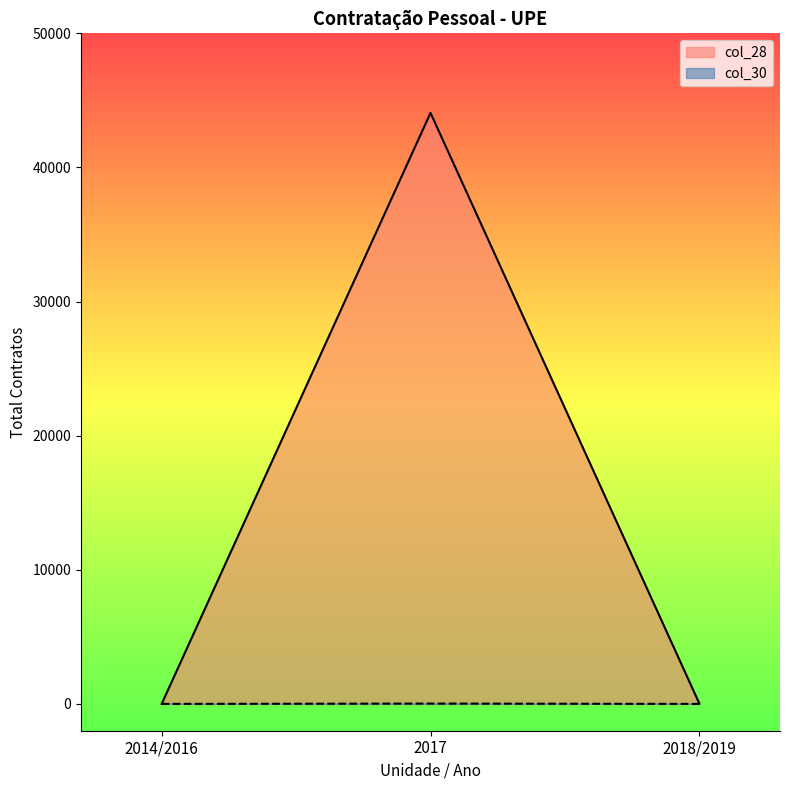

What is the label of the 2nd point from the left?

2017